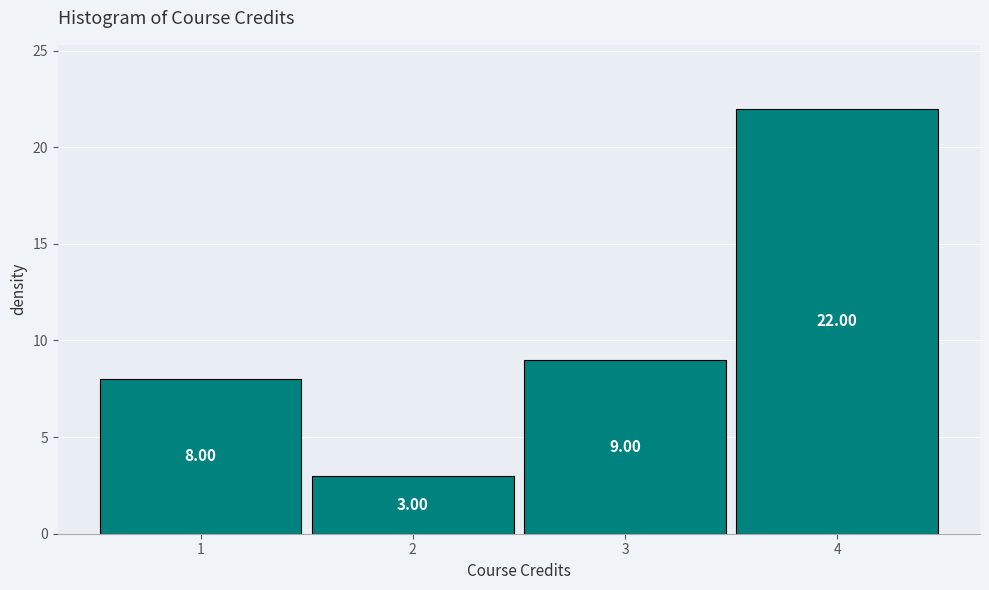

Reading left to right, list every bar in this chart as the range it spans on the x-axis followed by its height.

0.5 to 1.5: 8.00
1.5 to 2.5: 3.00
2.5 to 3.5: 9.00
3.5 to 4.5: 22.00